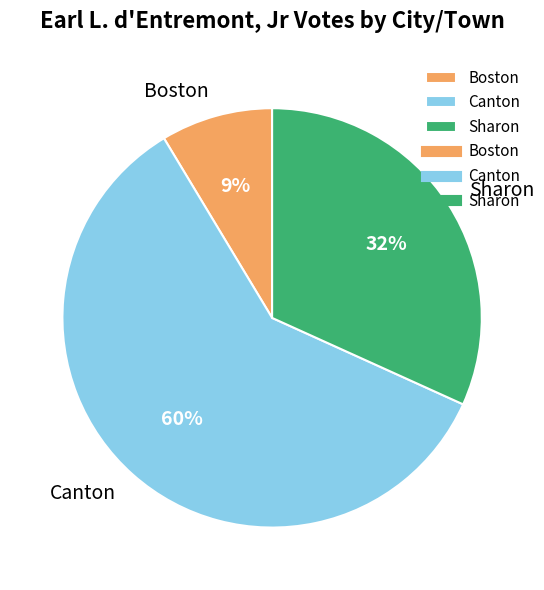

Count the number of slices in the pie.

3